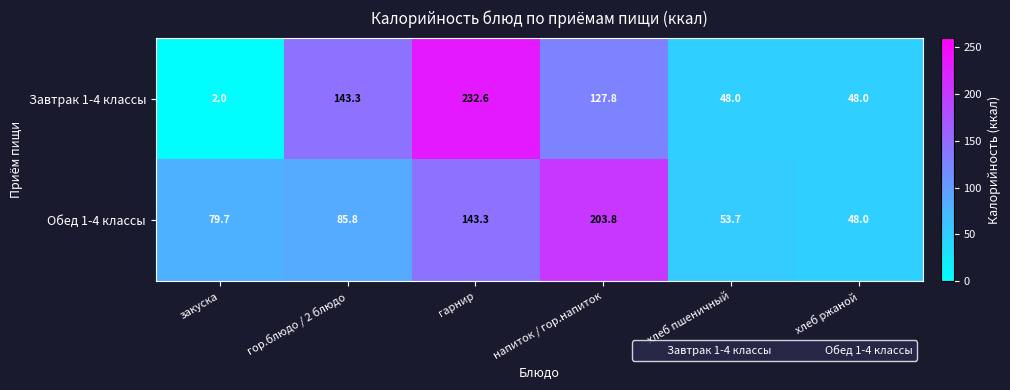

How many data points does each series have?

6